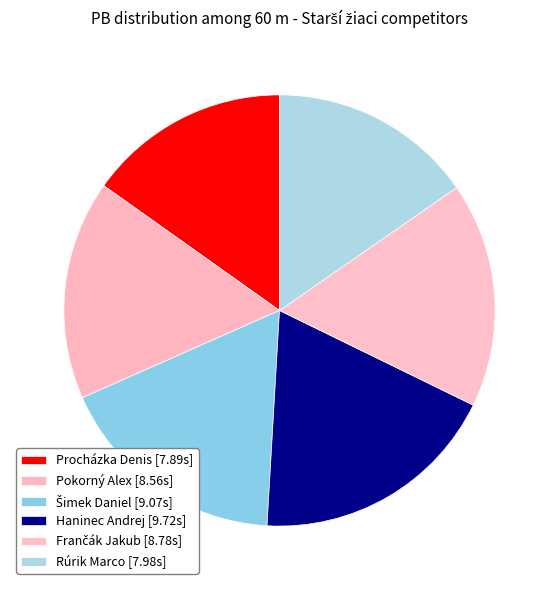

Which category has the smallest portion of the pie?

Procházka Denis